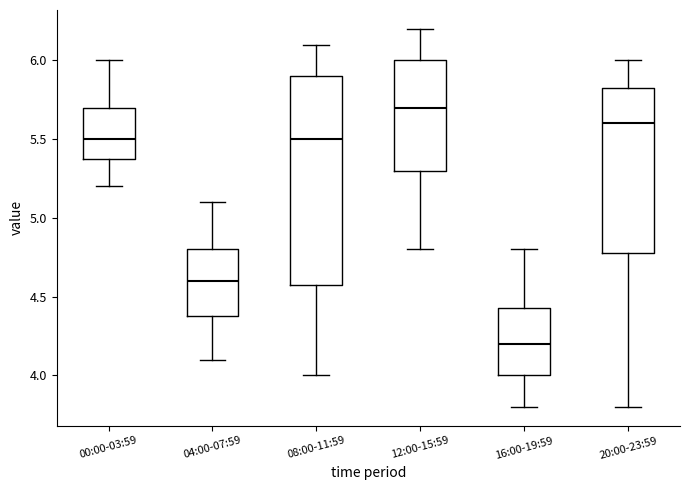

Reading left to right, read every box against the y-axis: the position of its median line, the range the box covers, and the ends of its whiskers. The values are not printed on the chart, so give them approximately, as read against the axis.

00:00-03:59: median 5.50, box 5.40 to 5.70, whiskers 5.20 to 6.00
04:00-07:59: median 4.60, box 4.40 to 4.80, whiskers 4.10 to 5.10
08:00-11:59: median 5.50, box 4.60 to 5.90, whiskers 4.00 to 6.10
12:00-15:59: median 5.70, box 5.30 to 6.00, whiskers 4.80 to 6.20
16:00-19:59: median 4.20, box 4.00 to 4.45, whiskers 3.80 to 4.80
20:00-23:59: median 5.60, box 4.80 to 5.85, whiskers 3.80 to 6.00